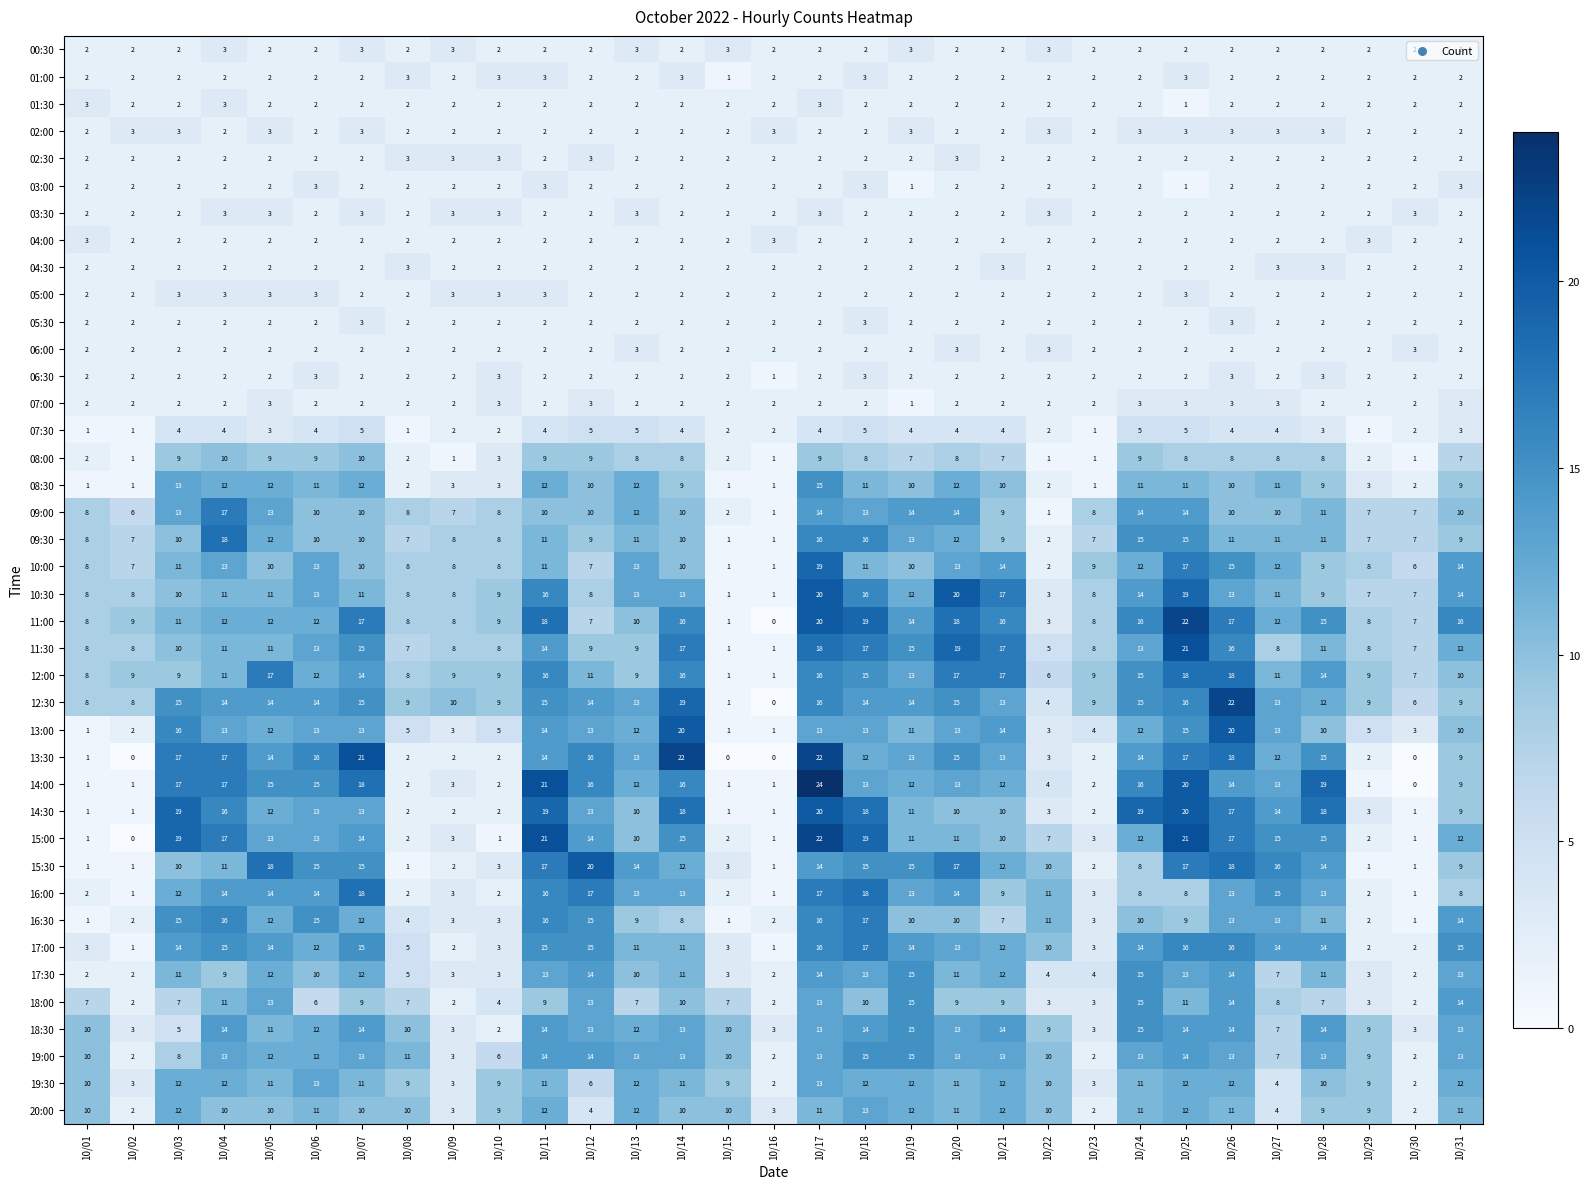

At which category does the chart reach its peak across all series?

10/17